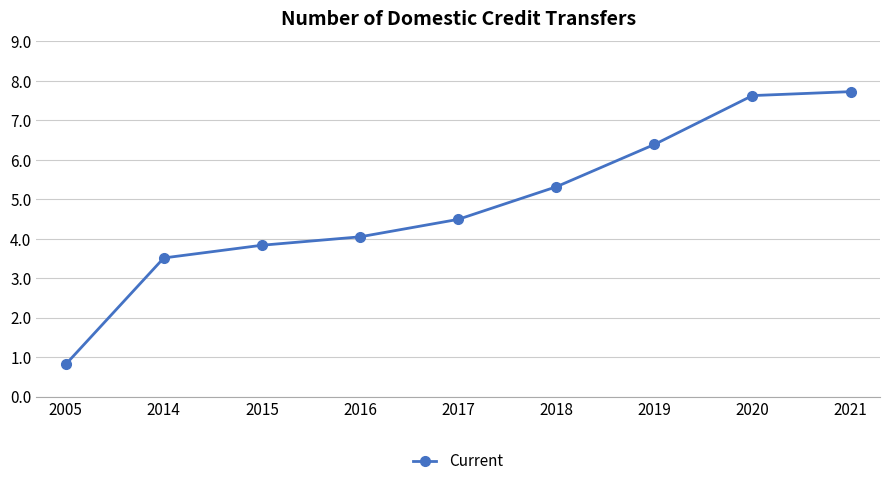

Is it true that the value at 2005 is 0.5?

False